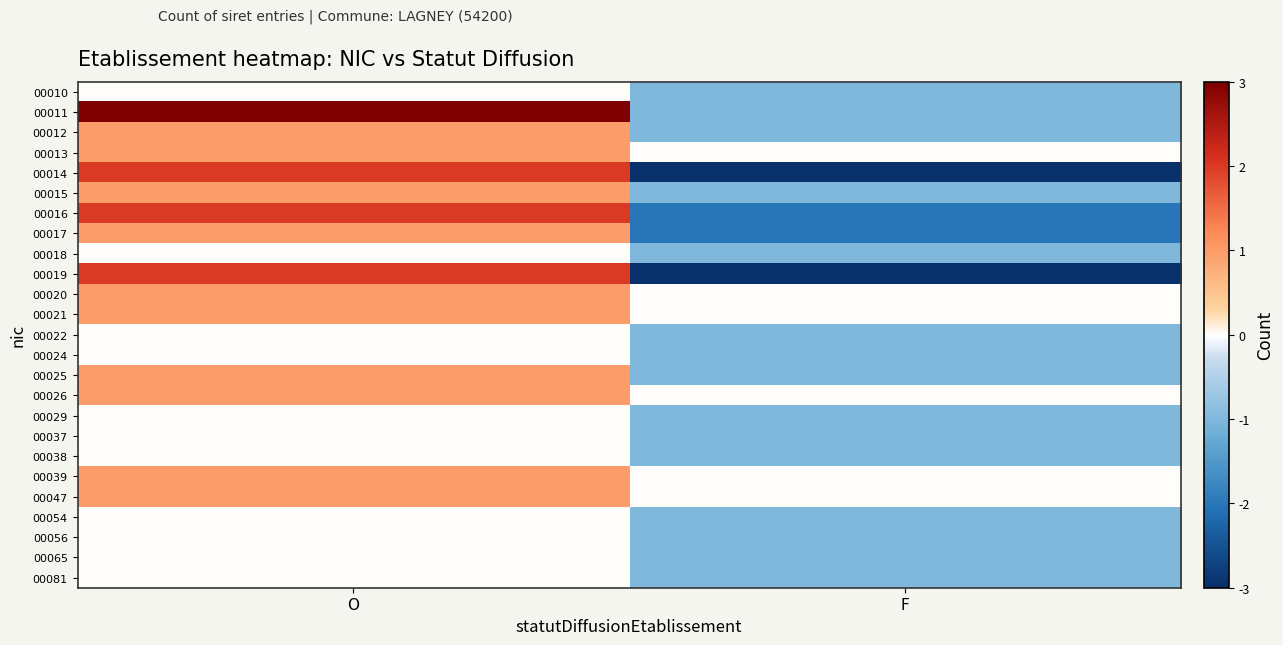

How many data points does each series have?

2